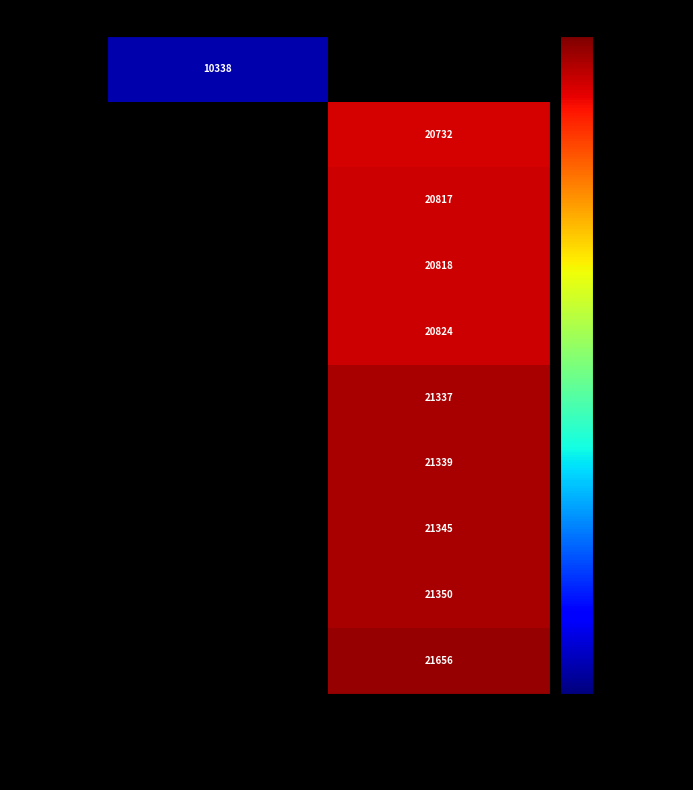

The value of 2013-07-11 at C-H Lion is 7670. True or false?

False